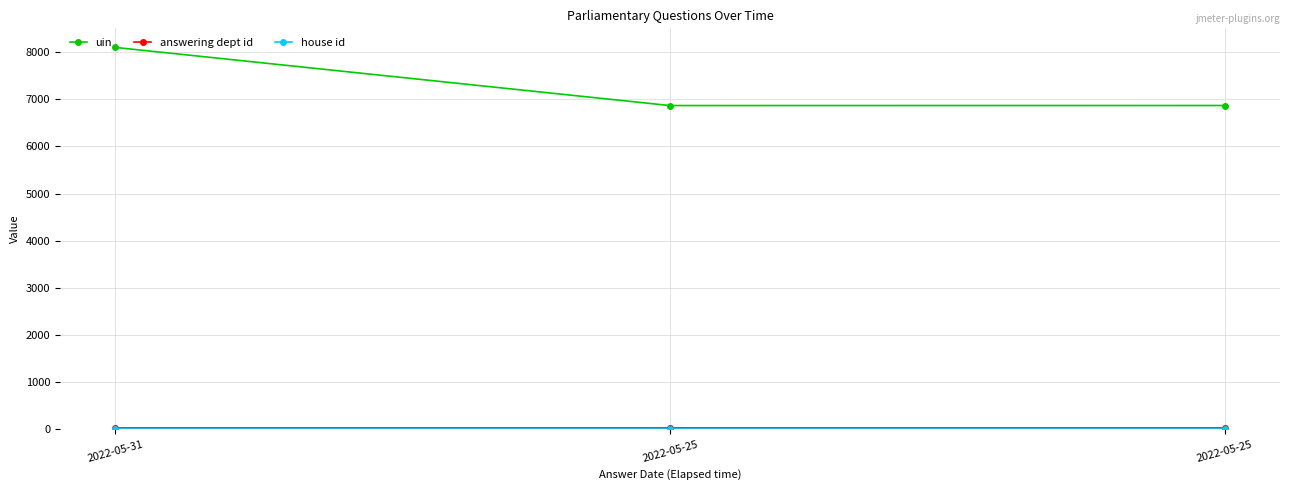

Is this an area chart (filled region under the line)?

No